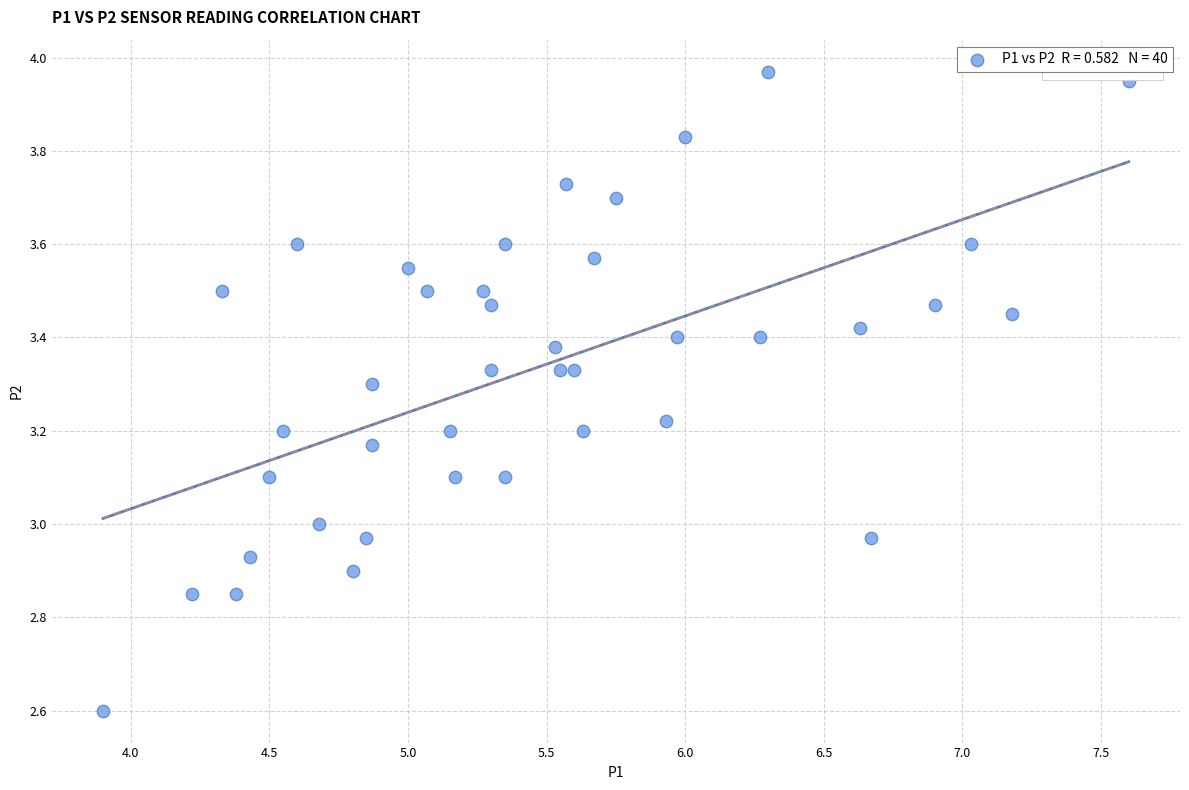

What is the range of Y values (max minus min)?

1.4